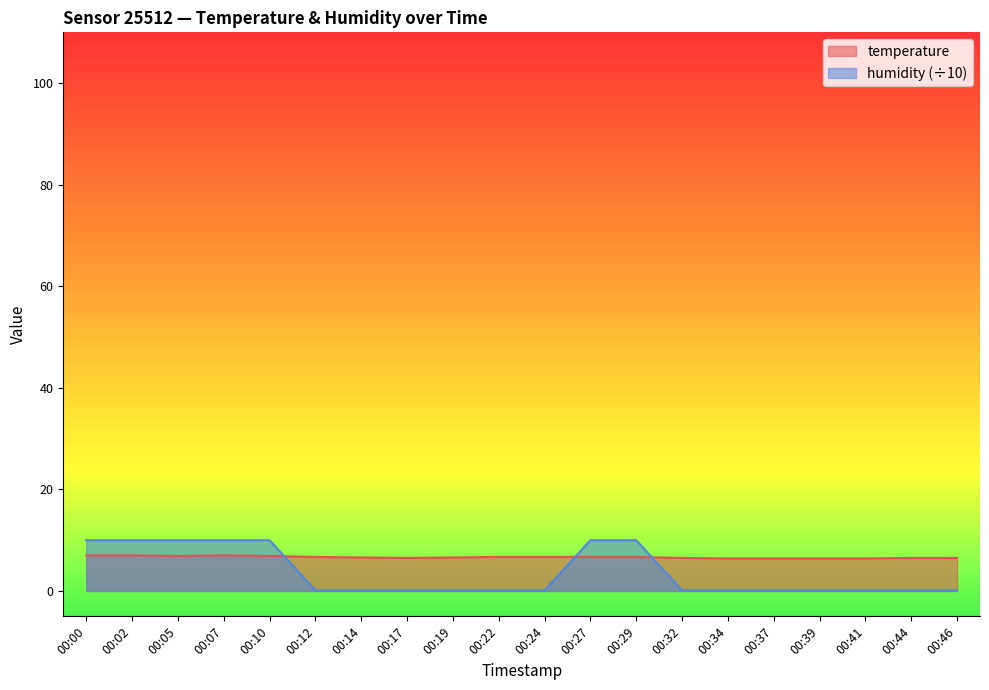

The temperature series shows 6.5 at 00:32. True or false?

True